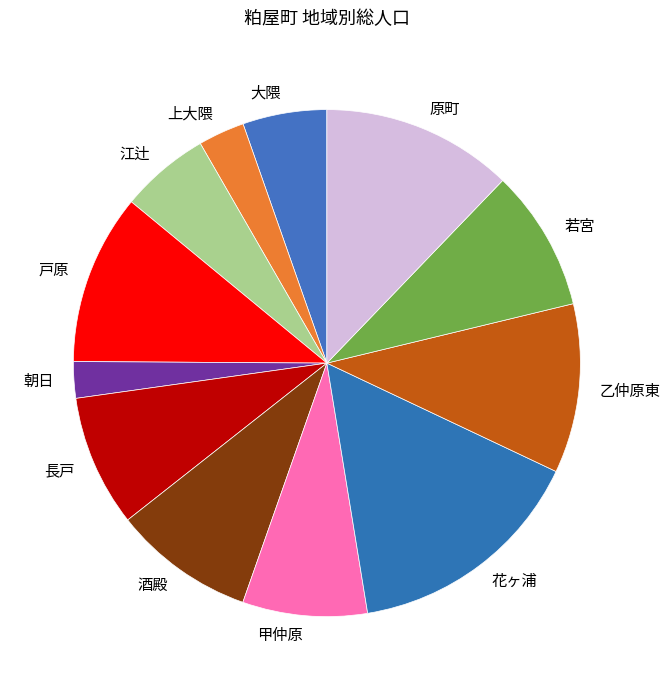

Count the number of slices in the pie.

12